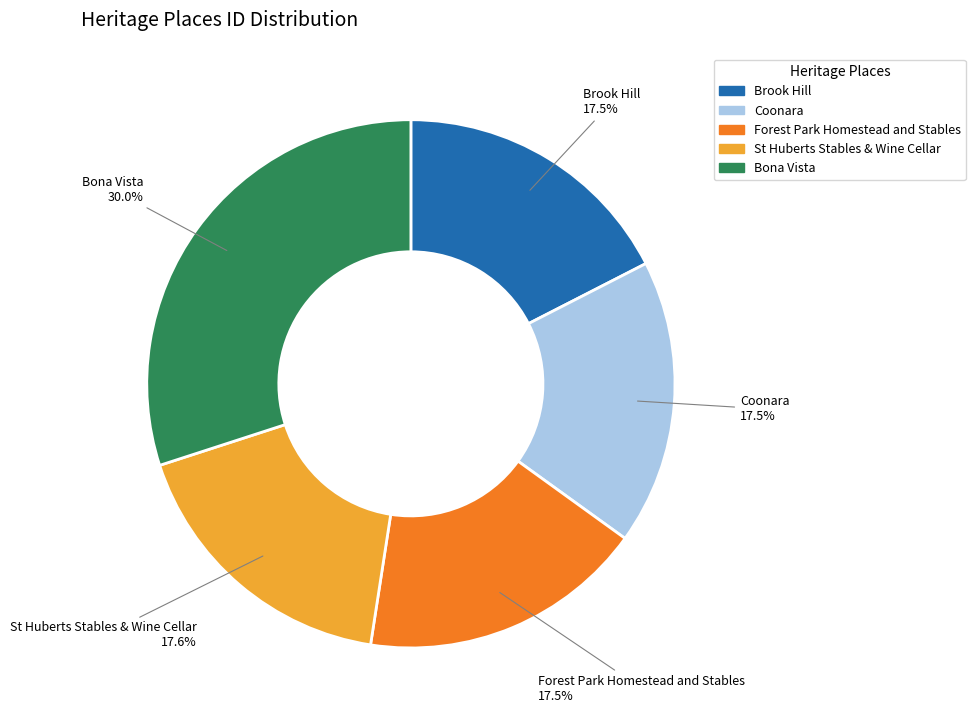

Count the number of slices in the pie.

5